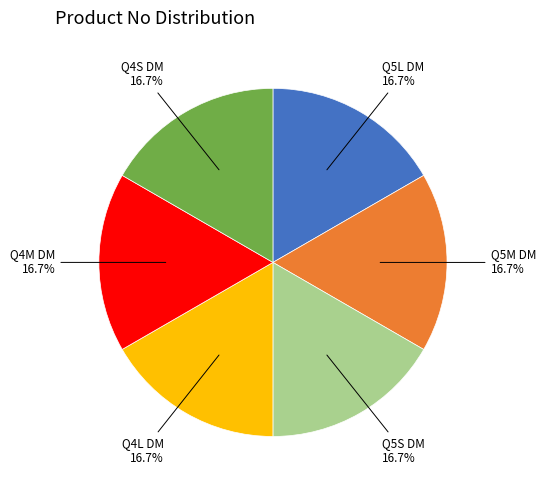

Approximately how many times larger is the value at Q4L DM compared to Q4S DM?

1.0